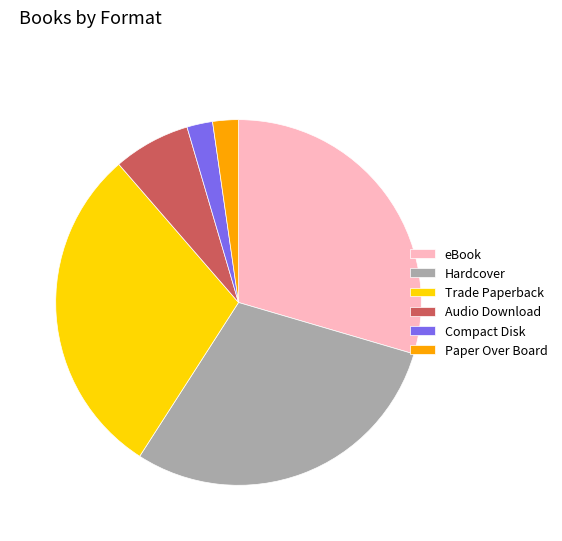

True or false: Audio Download accounts for 7% of the total.

True